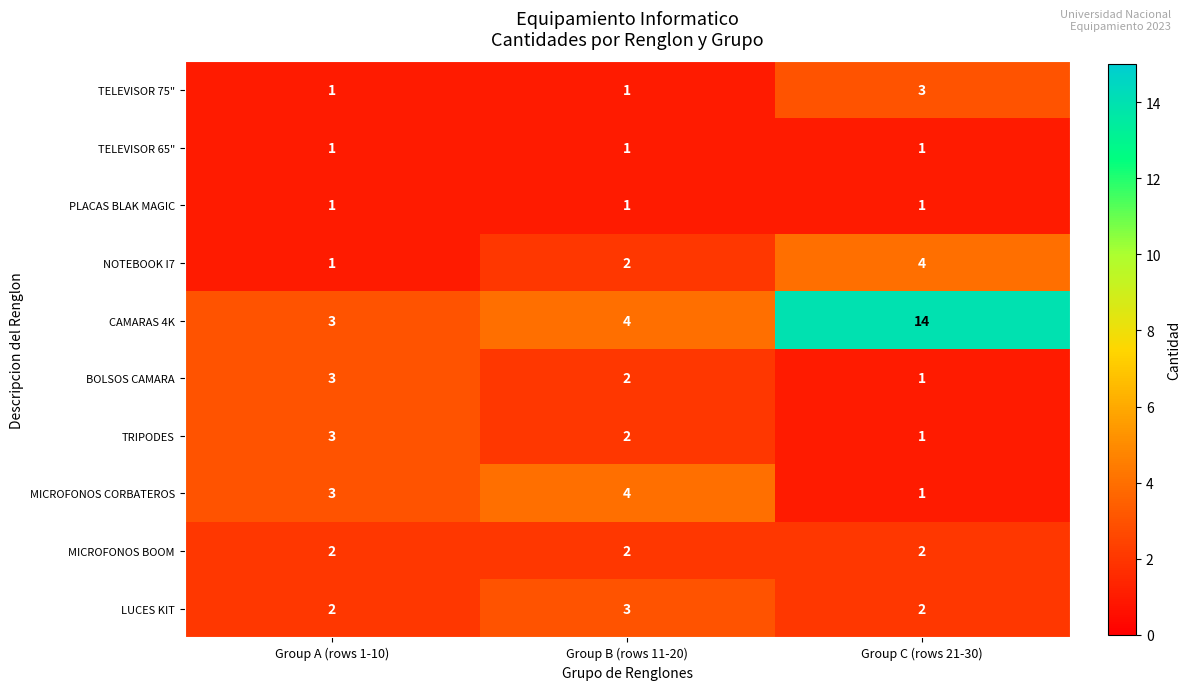

True or false: TELEVISOR 65" has a value of 2 at Group A (rows 1-10).

False